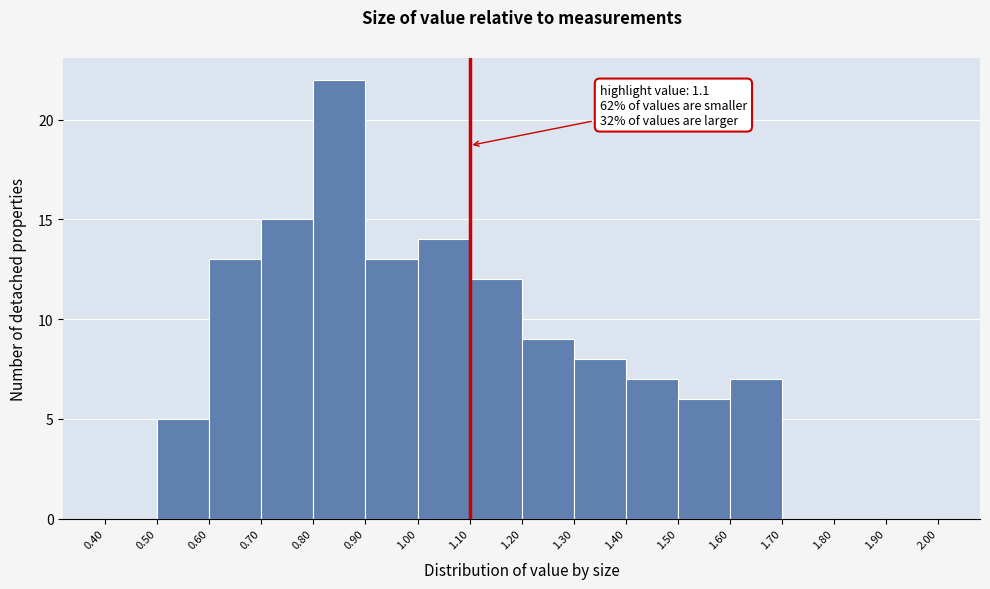

Which range on the x-axis has the tallest bar?

0.80 to 0.90